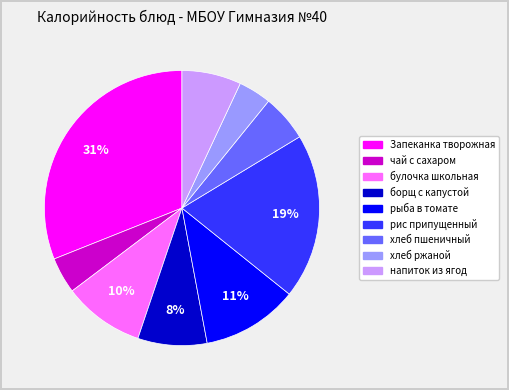

Is there any slice that represents more than half of the pie?

No